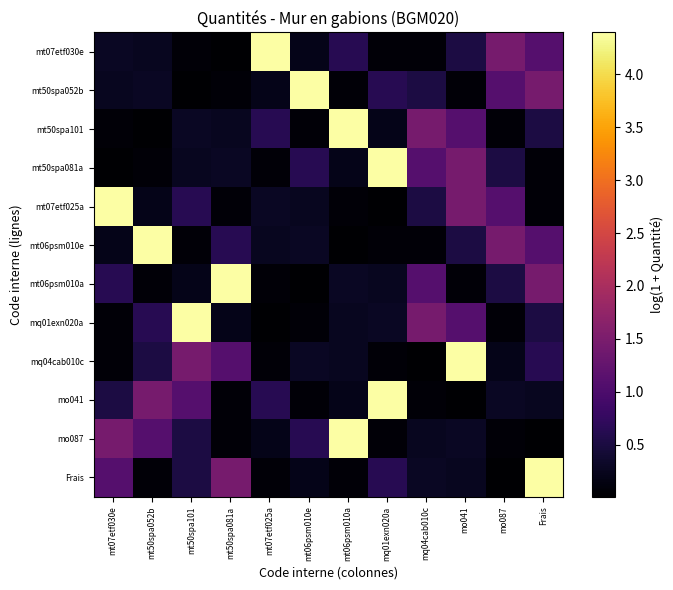

How many distinct data groups are displayed?

12